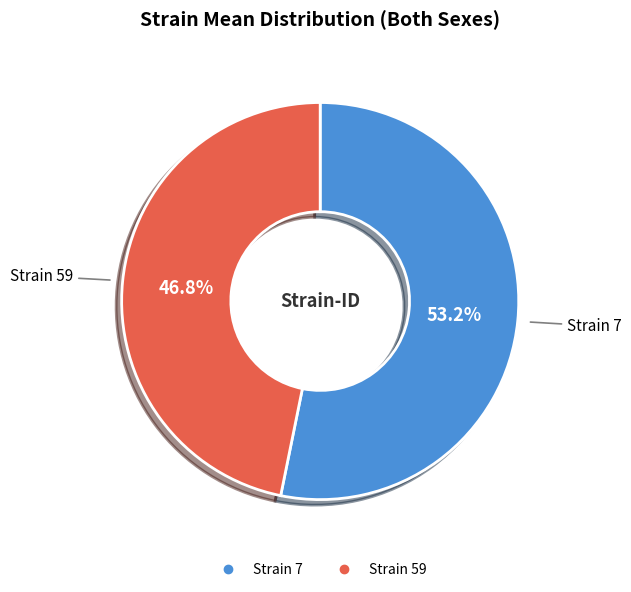

Does any single category account for the majority?

Yes